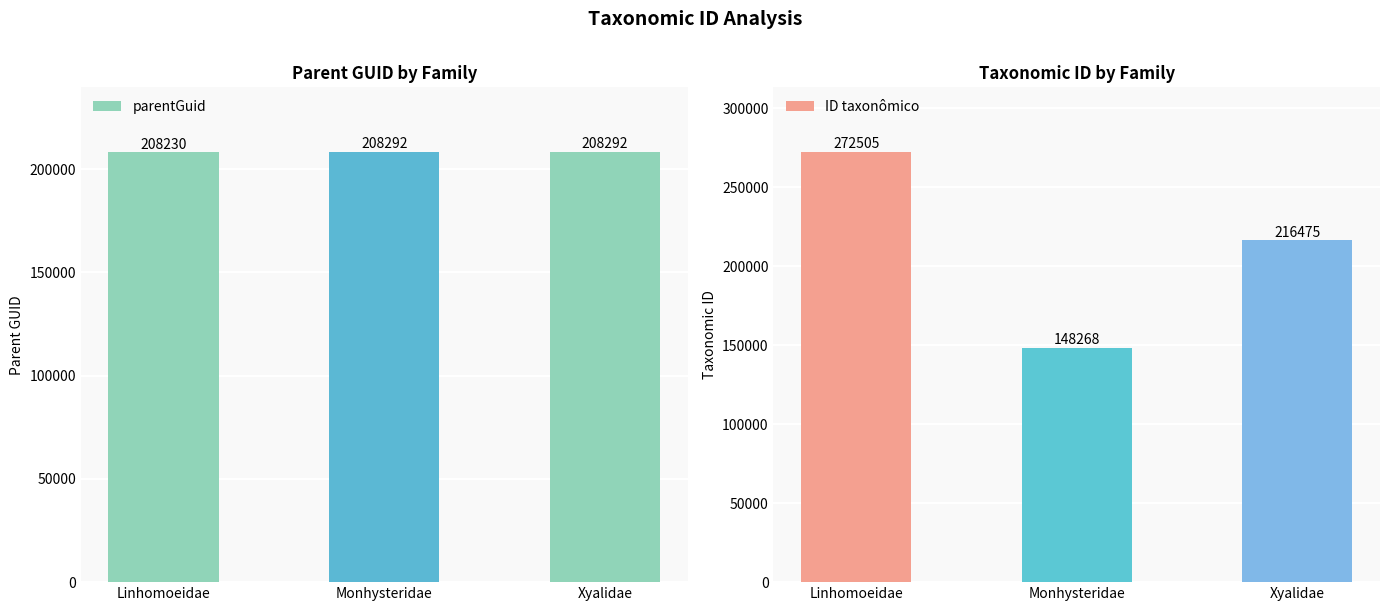

What is the sum of all parentGuid values?

624814